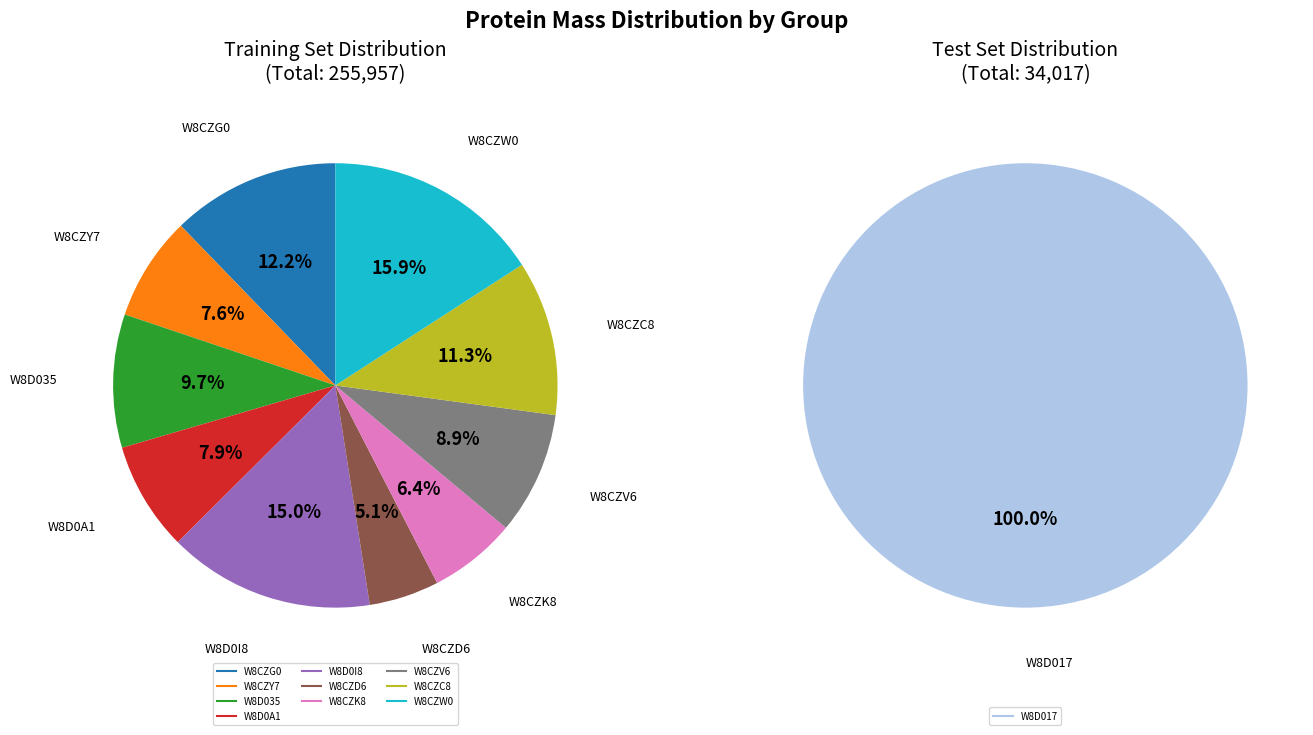

What is the change in value from W8CZK8 to W8CZV6?

+6601.2